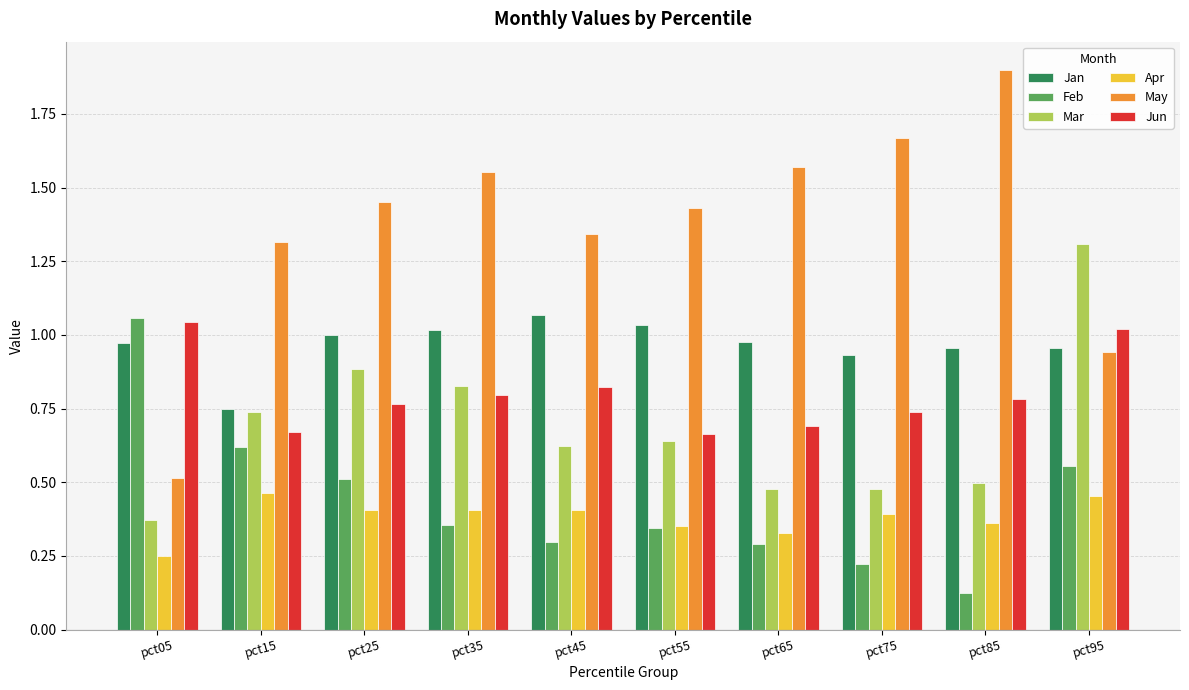

Which series has the largest total across all categories?

May